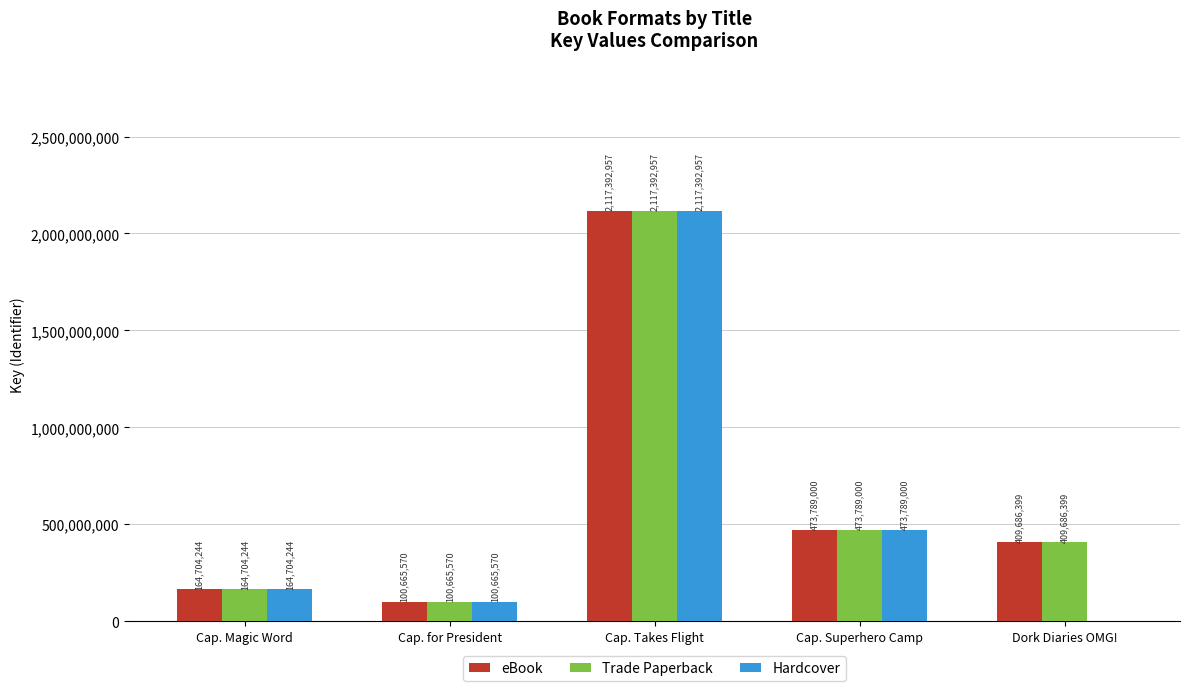

At which category is the sum across all series the highest?

Cap. Takes Flight